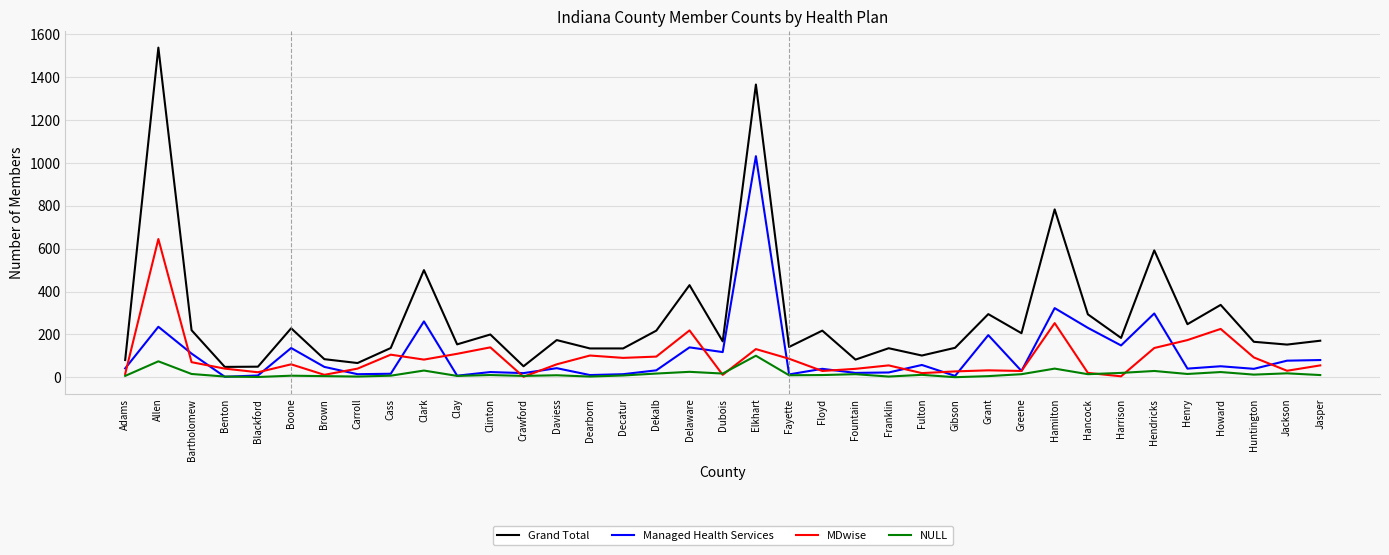

How many series are shown in this chart?

4